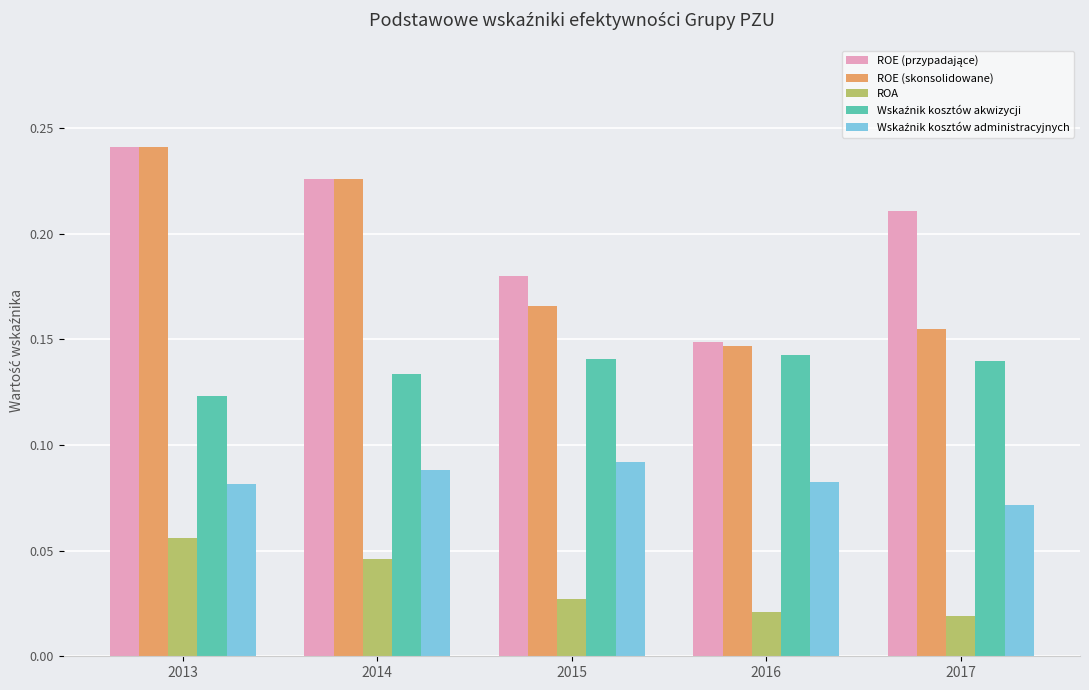

How many bars are there in total?

25